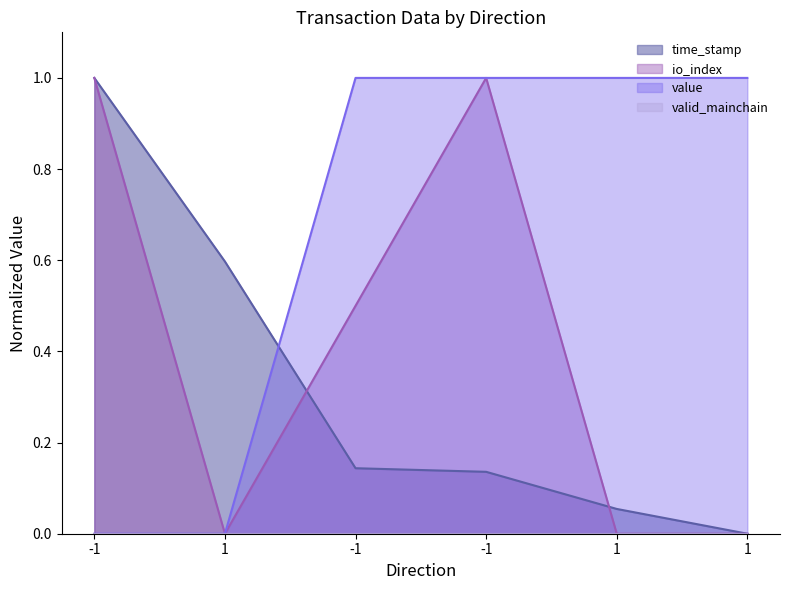

At which category is the sum across all series the highest?

-1